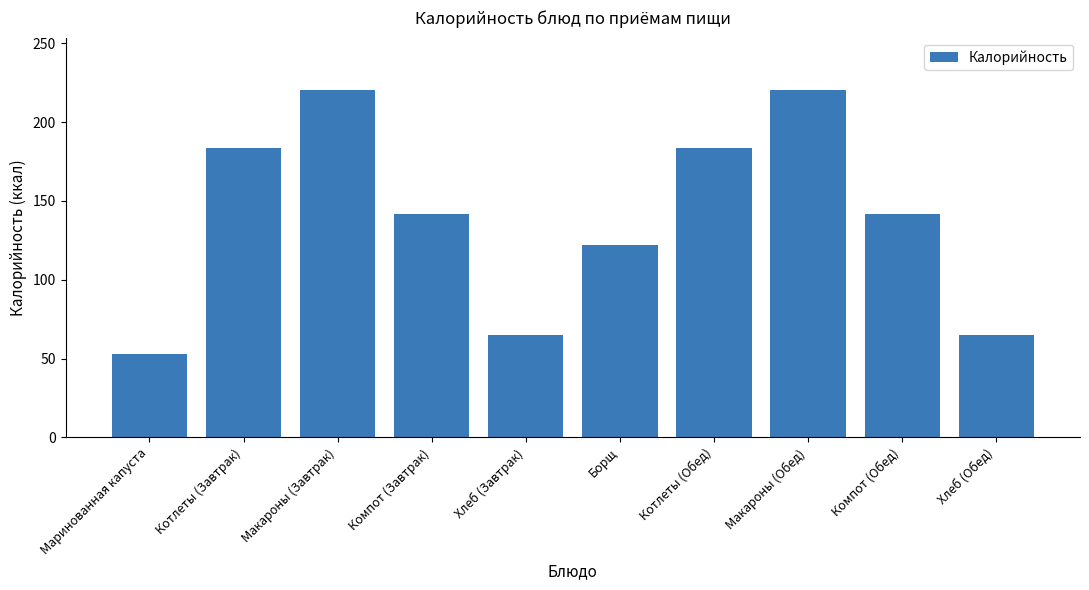

Is it true that the value at Хлеб (Обед) is 33.2?

False